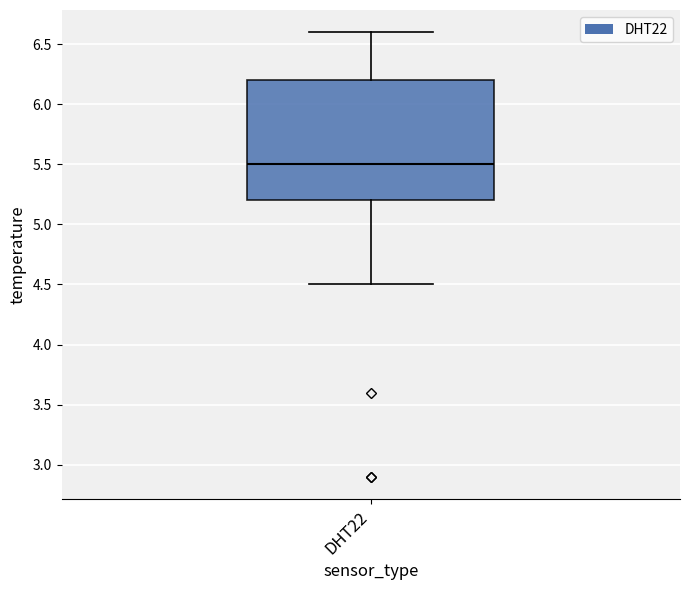

Where does the upper whisker of the box for DHT22 end on the y-axis? The values are not printed on the chart, so give them approximately, as read against the axis.

6.6